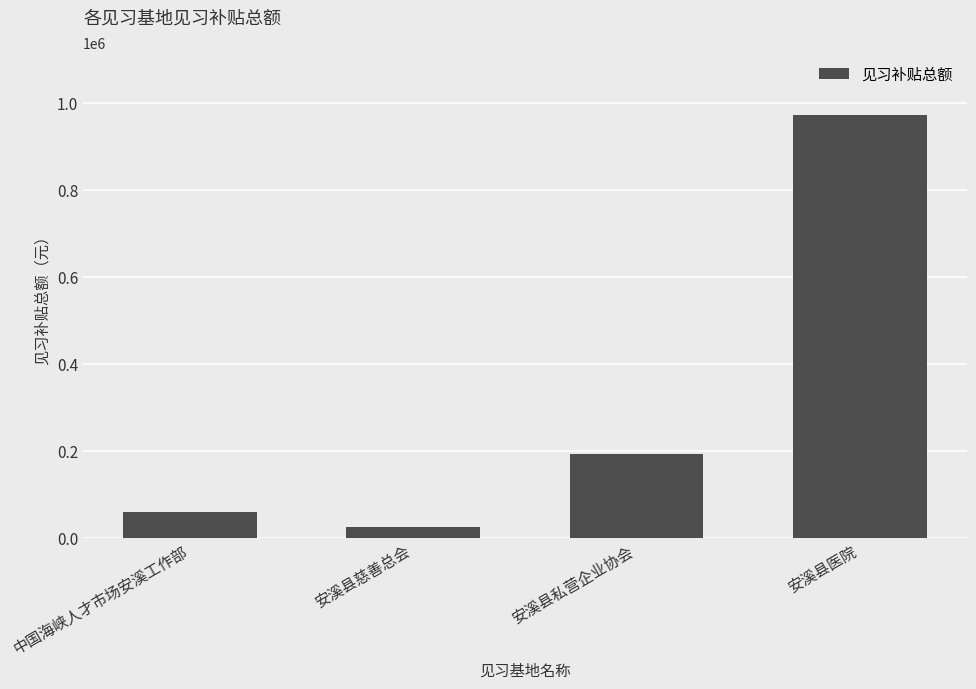

What is the smallest value displayed?

24840